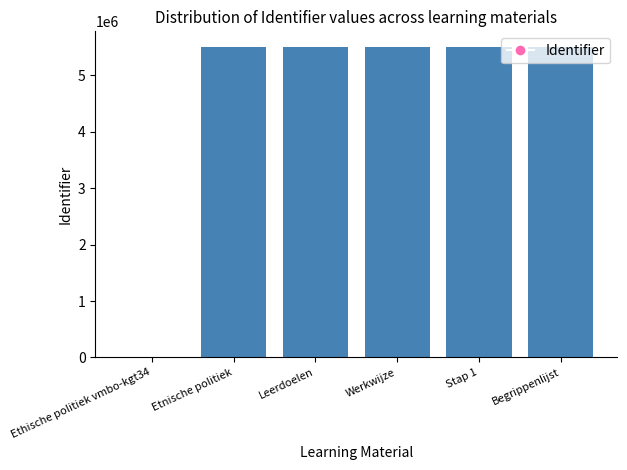

The value at Begrippenlijst is 9304500. True or false?

False